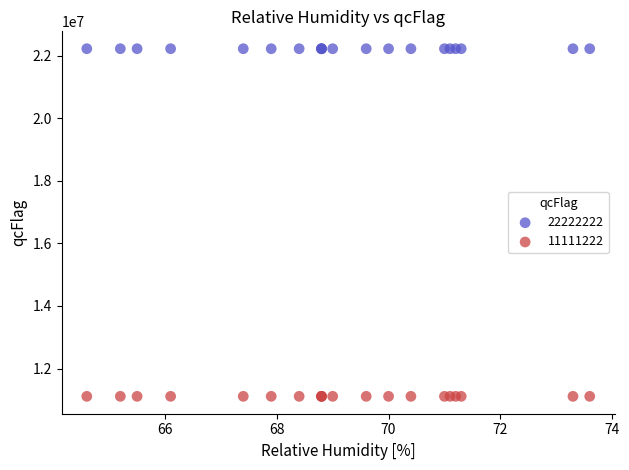

Which series contains the lowest Y value?

11111222